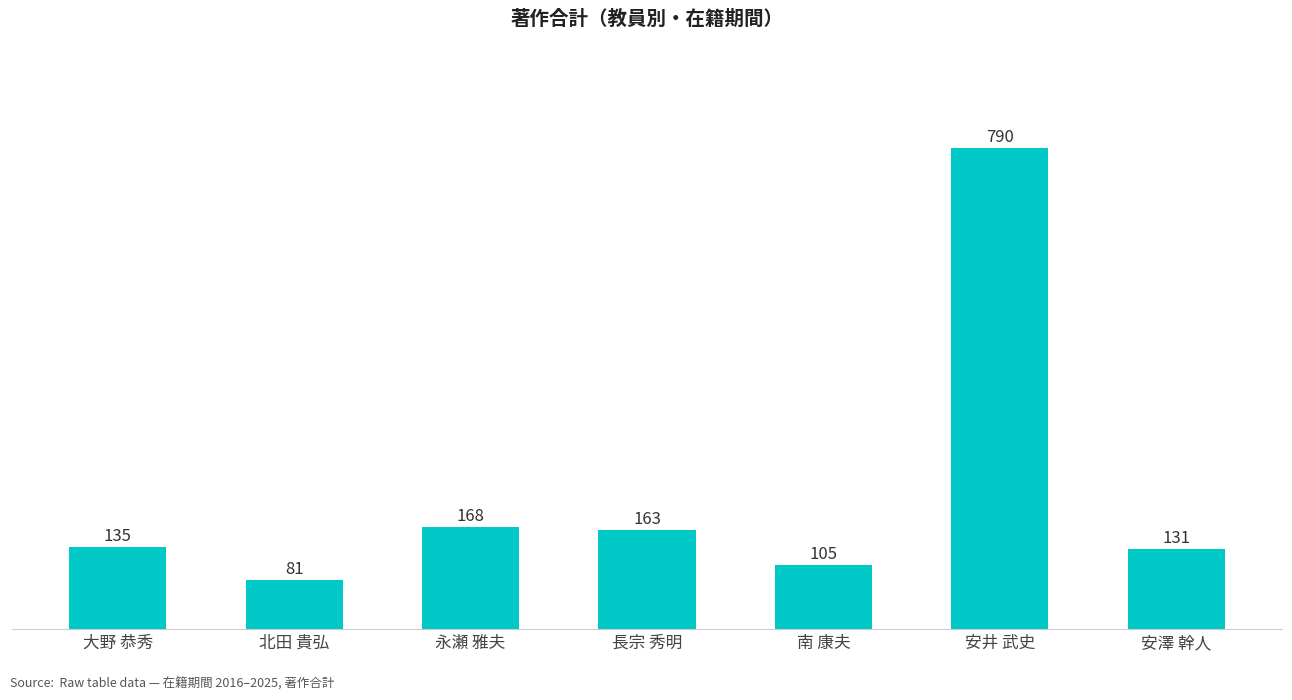

True or false: the data shows 263 at 永瀬 雅夫.

False